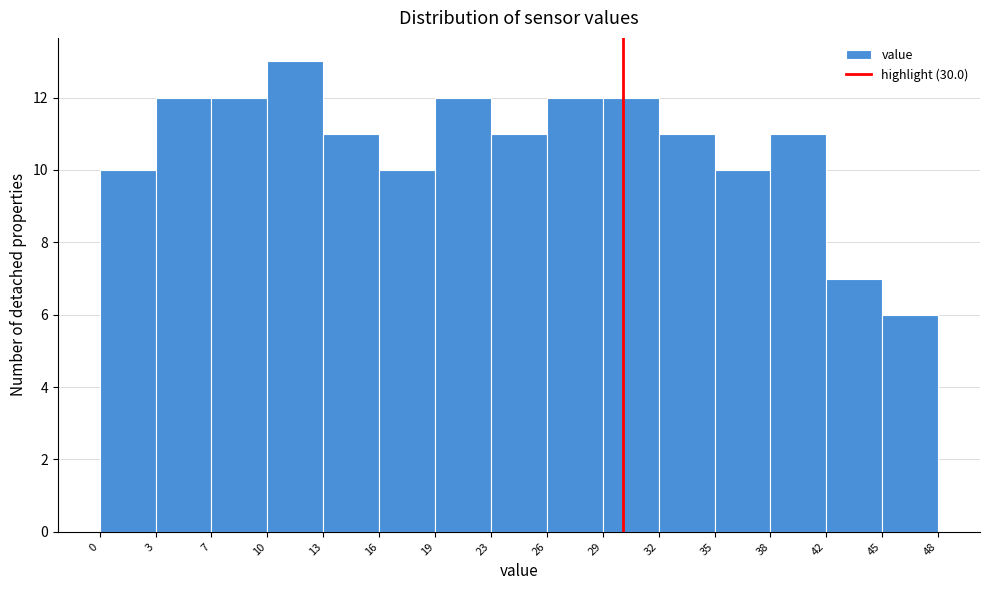

What is the height of the bar covering 23 to 26 on the x-axis? The values are not printed on the chart, so give them approximately, as read against the axis.

11